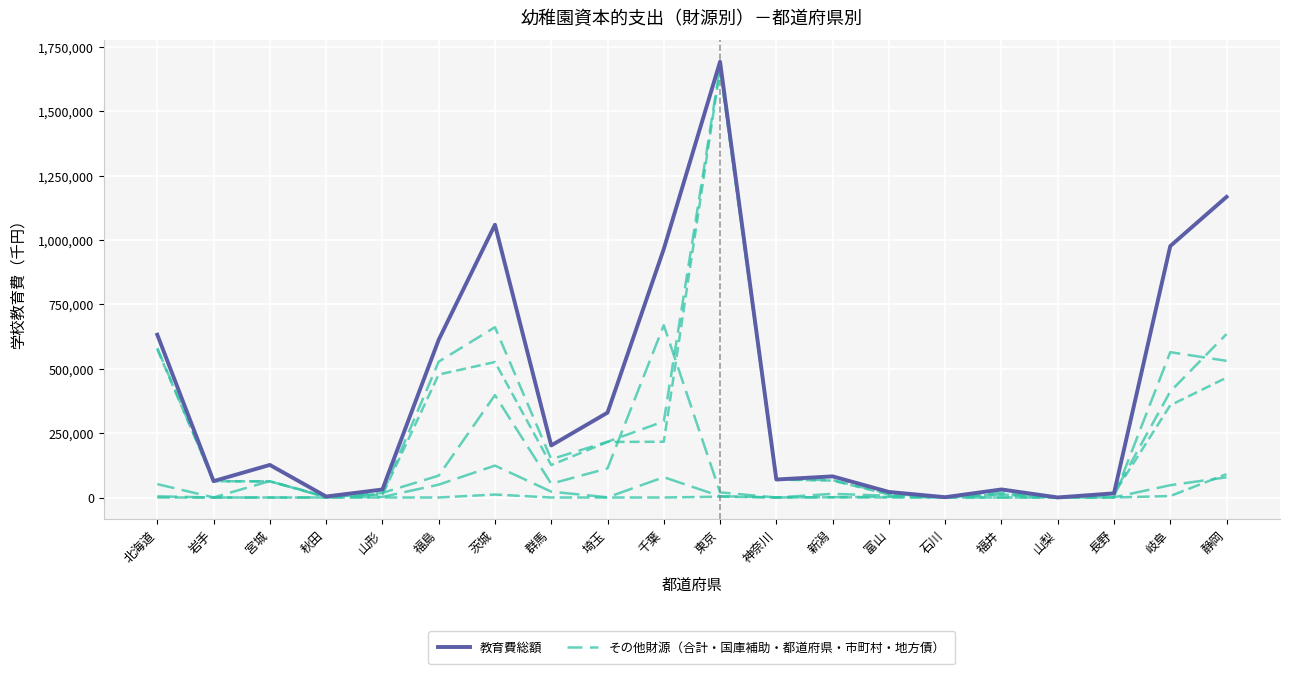

How many lines are shown in the chart?

6